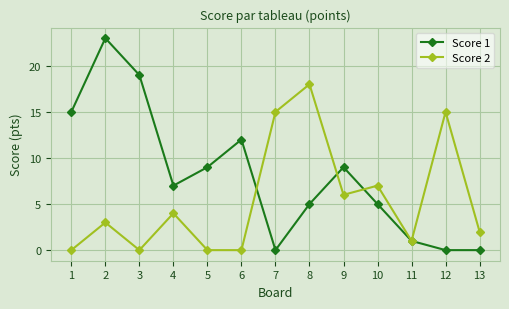

Reading left to right, extract all data points from this chart.

Score 1: 1=15	2=23	3=19	4=7	5=9	6=12	7=0	8=5	9=9	10=5	11=1	12=0	13=0
Score 2: 1=0	2=3	3=0	4=4	5=0	6=0	7=15	8=18	9=6	10=7	11=1	12=15	13=2